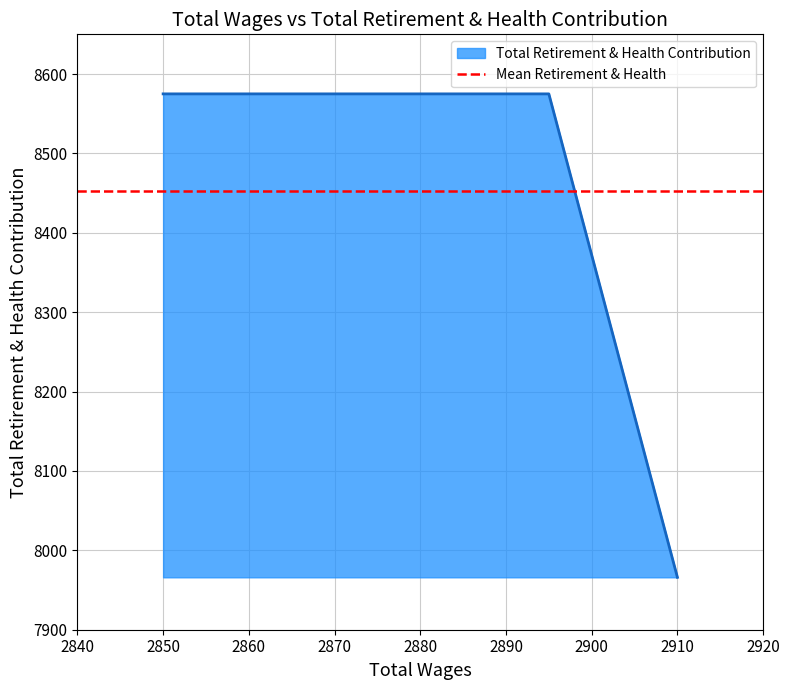

The value at 2880.0 is 8575. True or false?

True